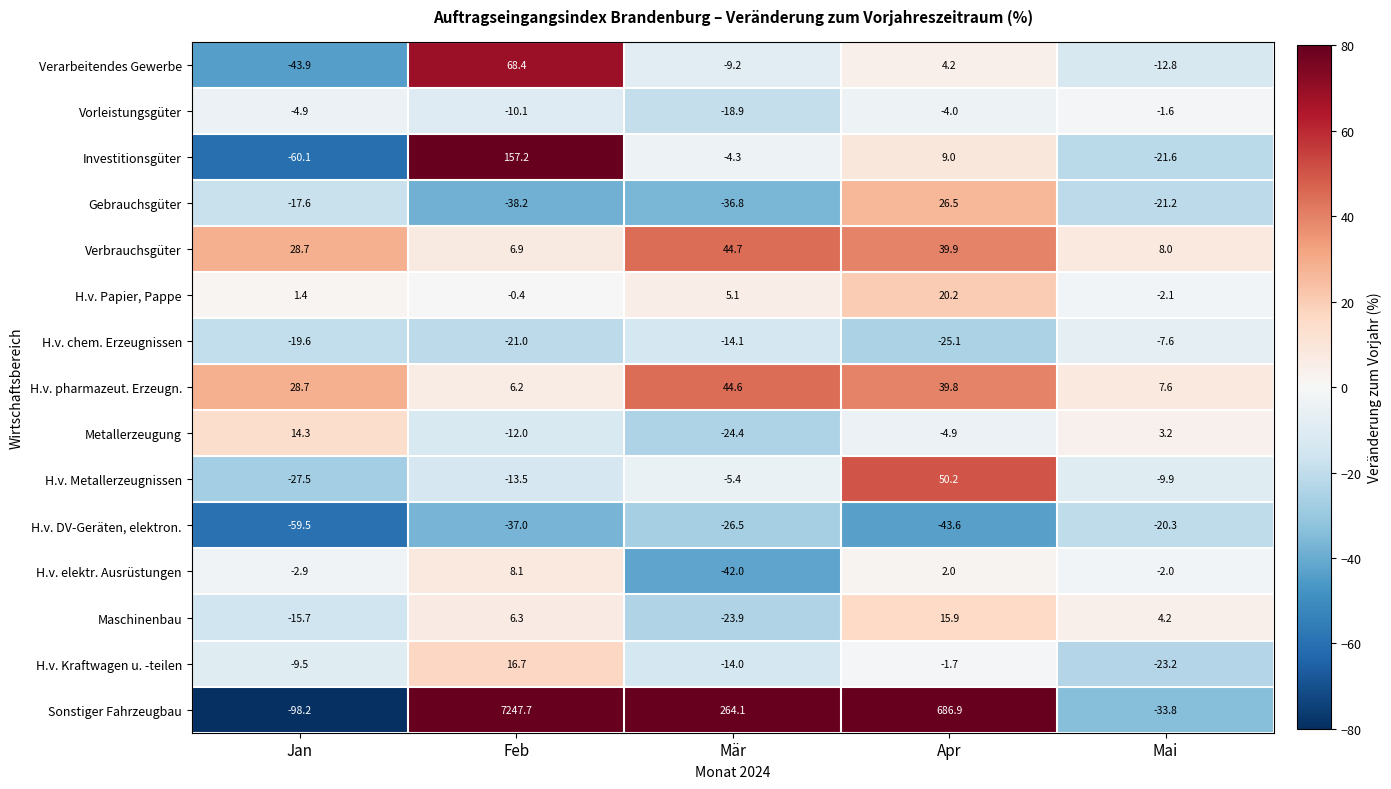

How many data points does each series have?

5